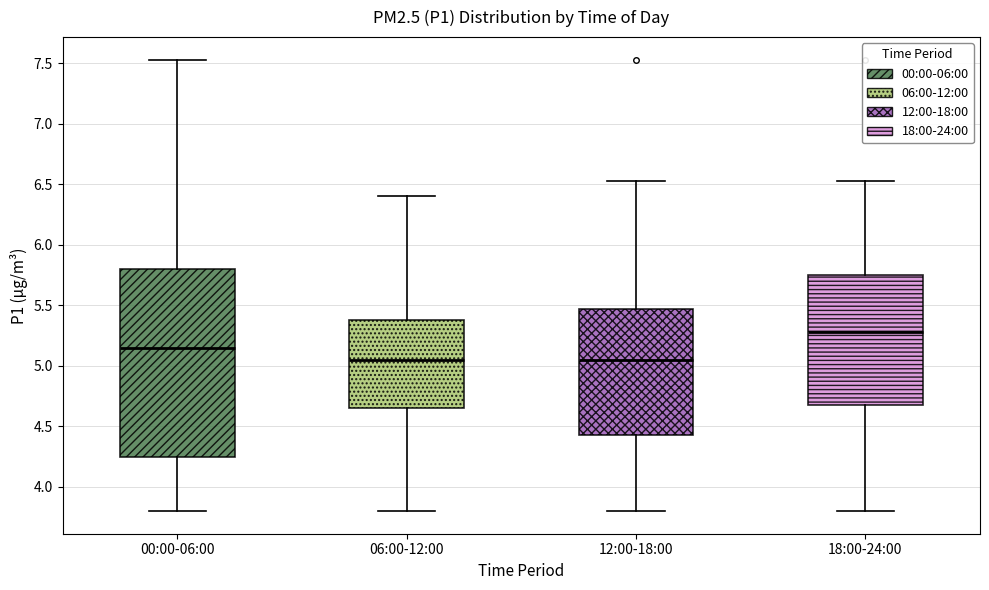

Where does the lower whisker of the box for 12:00-18:00 end on the y-axis? The values are not printed on the chart, so give them approximately, as read against the axis.

3.80